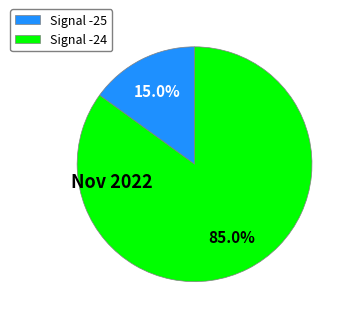

Rank the categories by value from highest to lowest.

Signal -24, Signal -25